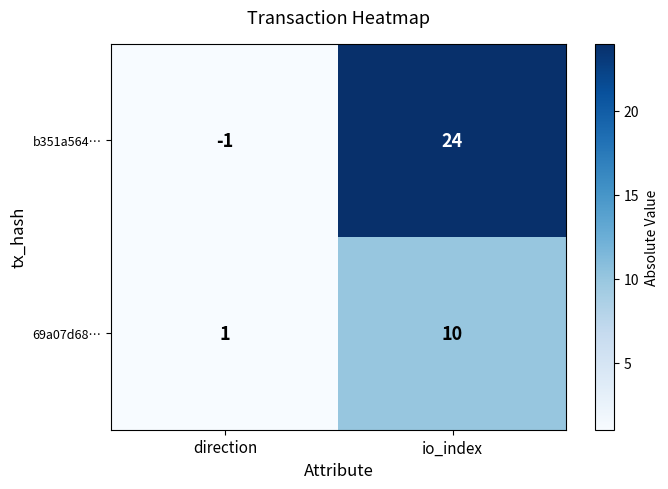

Reading left to right, transcribe all the data shown in this chart.

b351a564…: direction=-1	io_index=24
69a07d68…: direction=1	io_index=10